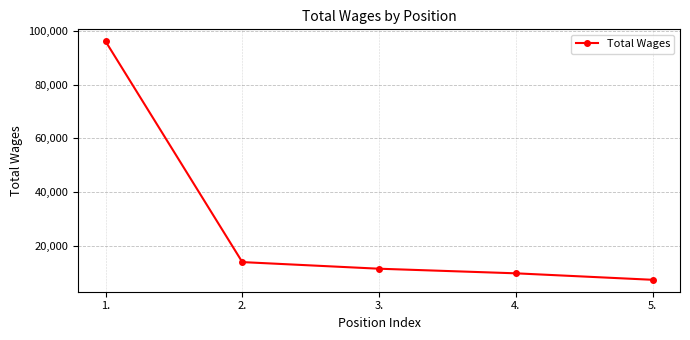

True or false: there are more than 0 points higher than both neighbors.

False